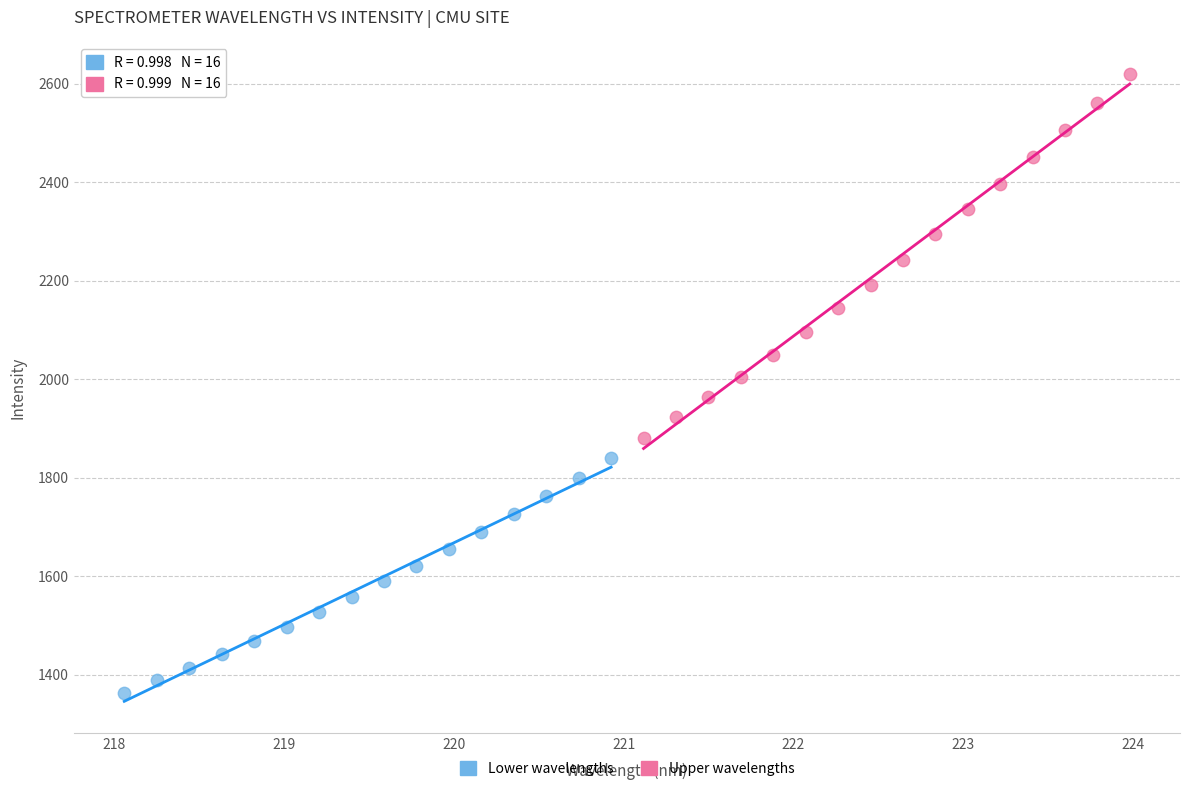

Which series contains the highest Y value?

Upper wavelengths